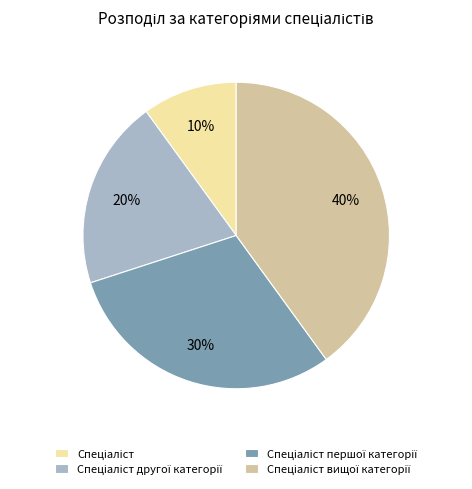

Is there any slice that represents more than half of the pie?

No